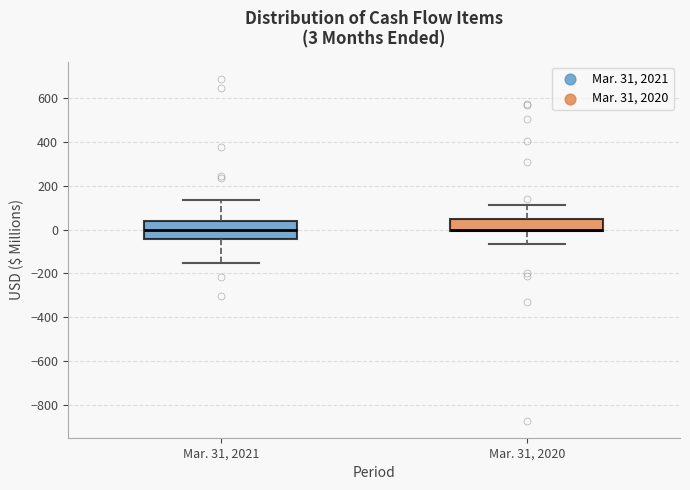

Which box is the tallest, from its lower edge to its upper edge?

Mar. 31, 2021